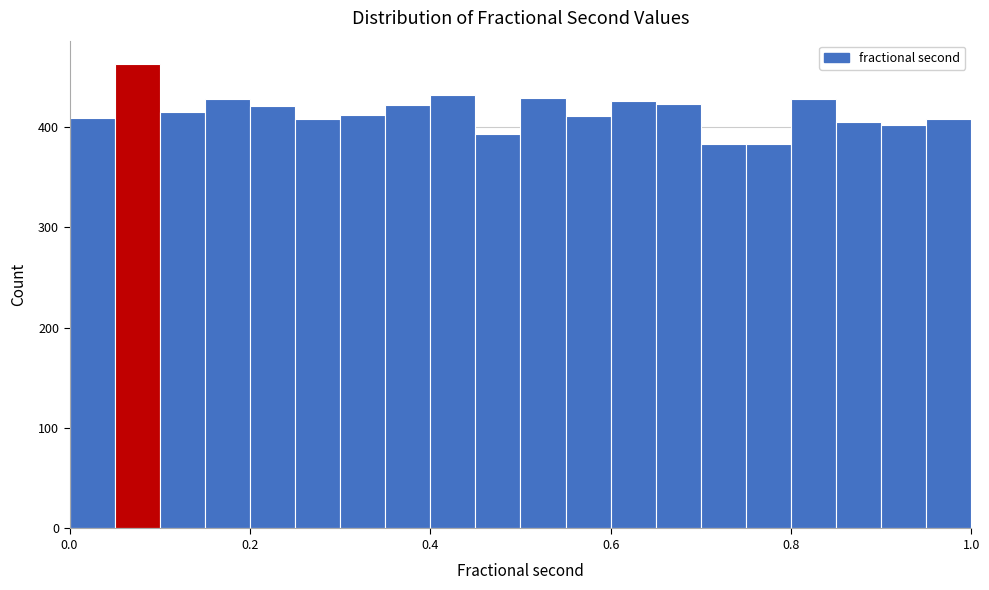

Around what value on the x-axis is the tallest bar? Give the approximate position of its centre, as read against the axis.

0.08